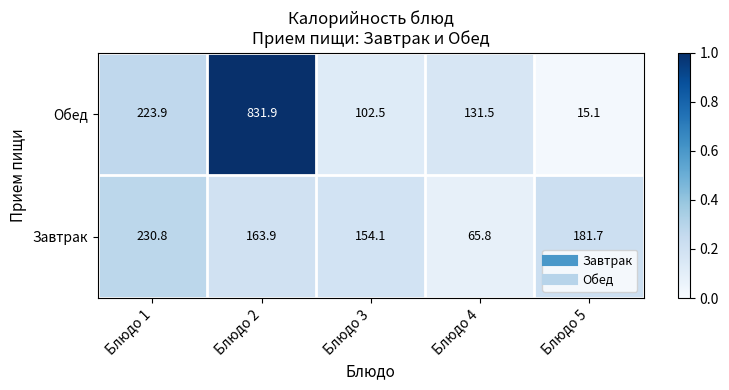

What is the difference between the maximum and minimum values in the Обед series?

816.8